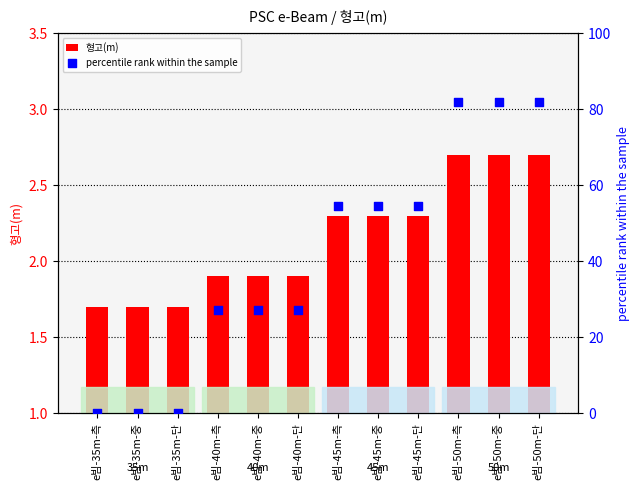

What are all the series names shown in the legend?

형고(m), percentile rank within the sample